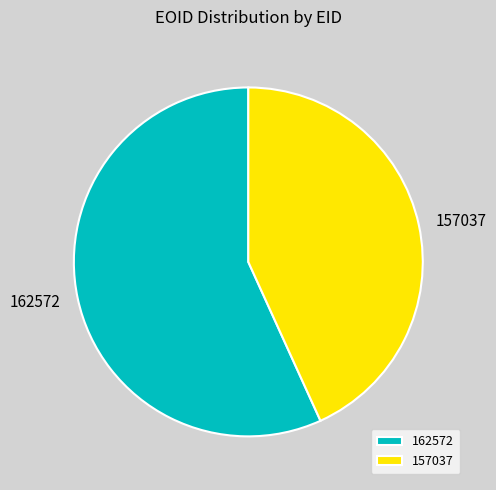

Is the sum of 157037 and 162572 greater than half?

Yes